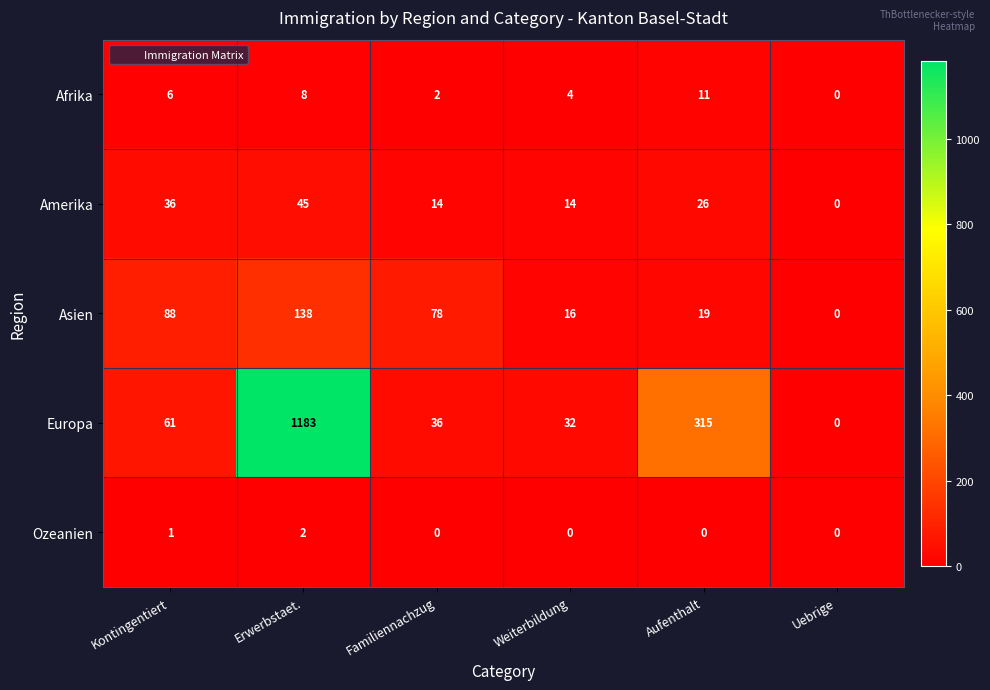

The Ozeanien series shows 1 at Weiterbildung. True or false?

False